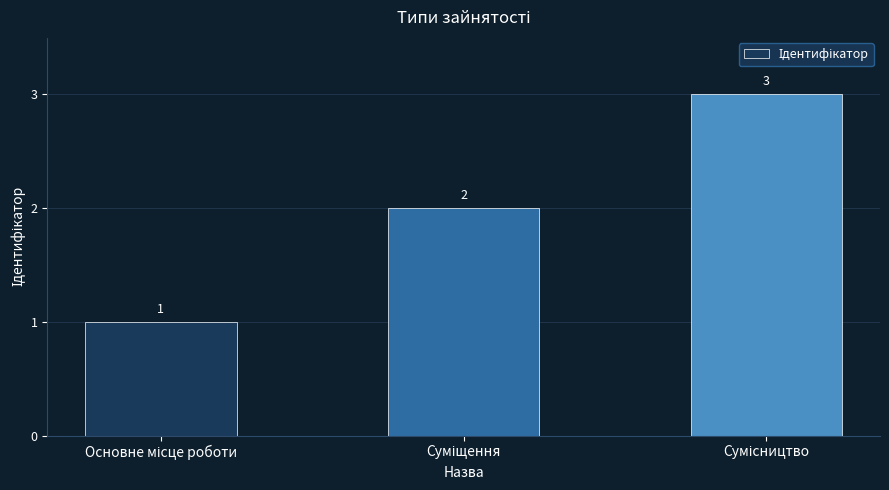

What is the sum of all values?

6